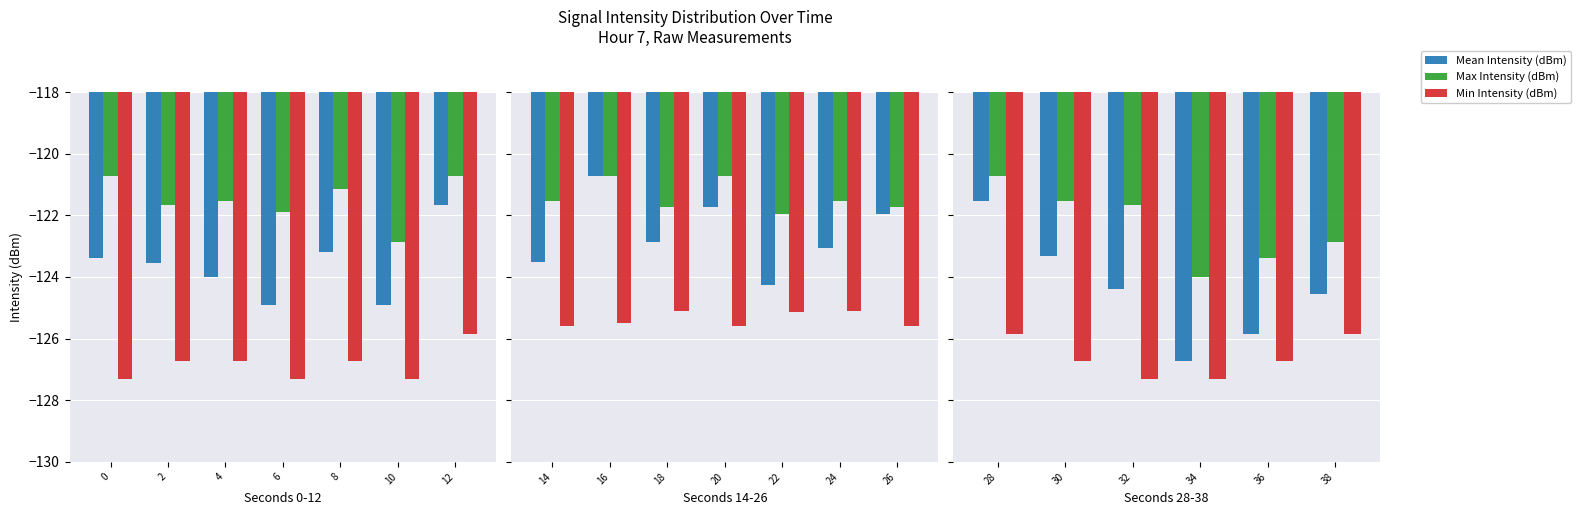

What is the lowest value of the Mean Intensity (dBm) series?

-126.7